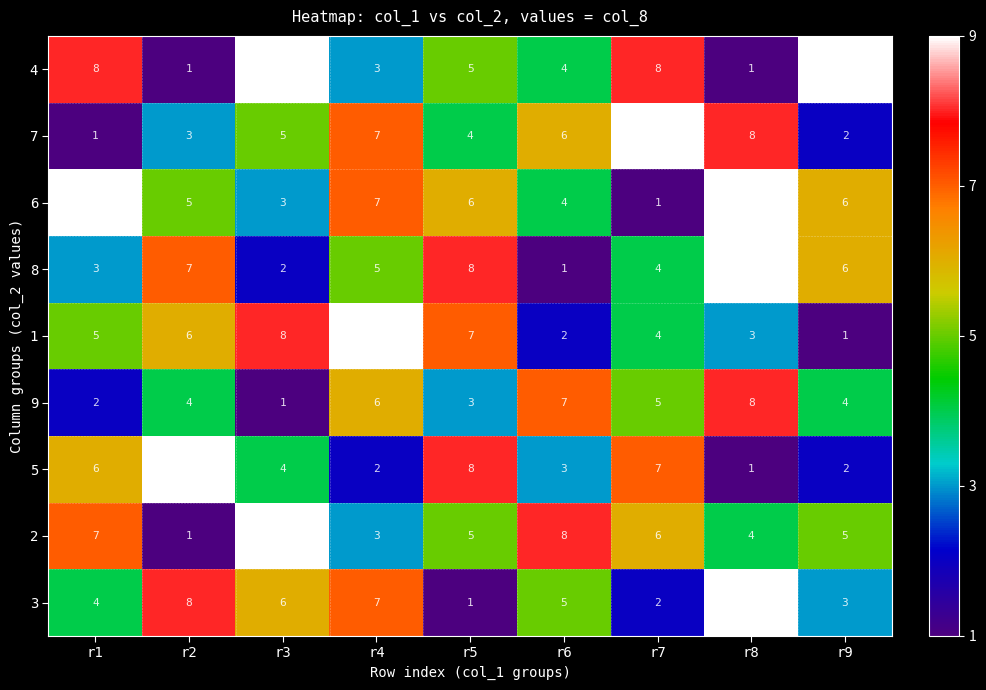

What is the maximum value for 3?

9